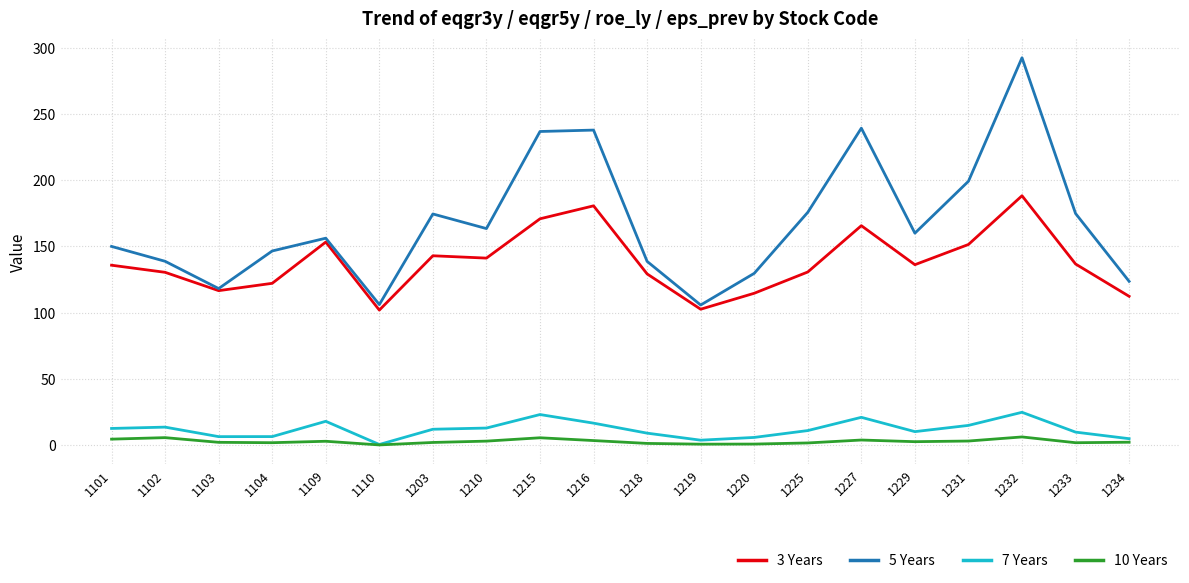

True or false: 5 Years and 7 Years intersect in this chart.

False